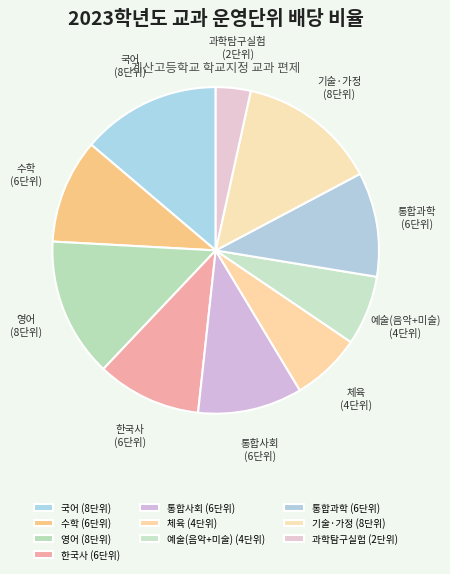

Is the sum of 체육 and 통합사회 greater than half?

No